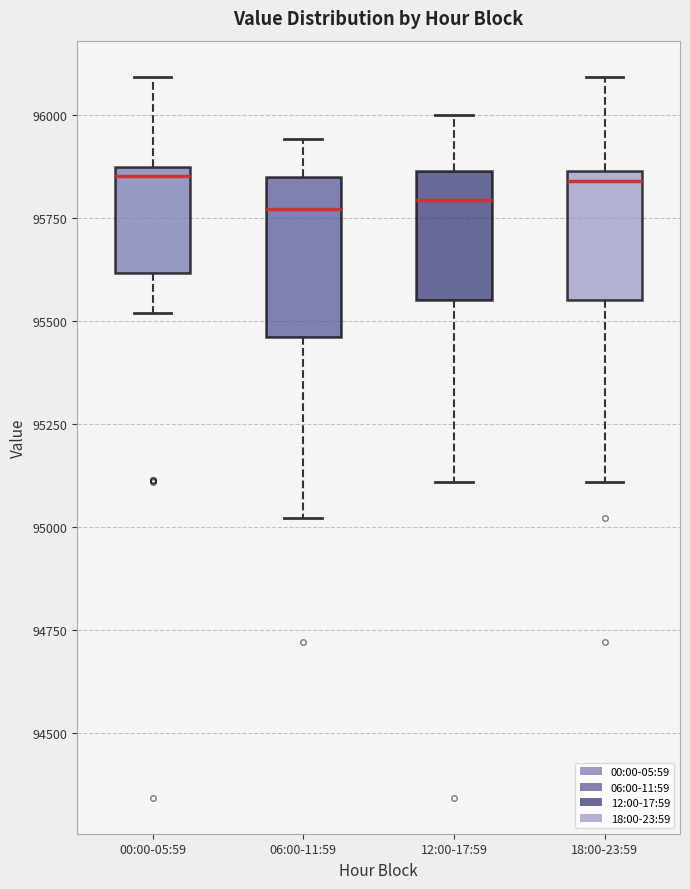

Reading left to right, read every box against the y-axis: the position of its median line, the range the box covers, and the ends of its whiskers. The values are not printed on the chart, so give them approximately, as read against the axis.

00:00-05:59: median 95850 (just below the box's upper edge), box 95600 to 95850, whiskers 95500 to 96100
06:00-11:59: median 95750, box 95450 to 95850, whiskers 95000 to 95950
12:00-17:59: median 95800, box 95550 to 95850, whiskers 95100 to 96000
18:00-23:59: median 95850 (just below the box's upper edge), box 95550 to 95850, whiskers 95100 to 96100